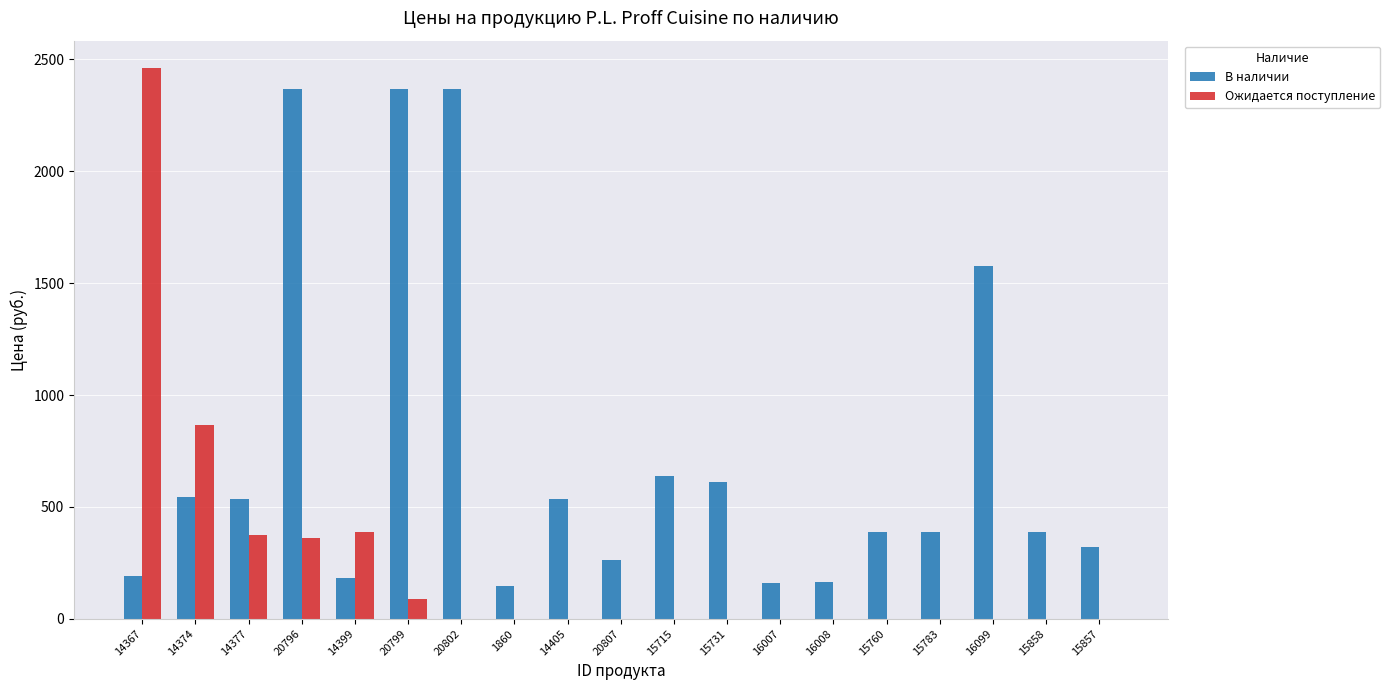

At which label is Ожидается поступление closest to 1230?

14374